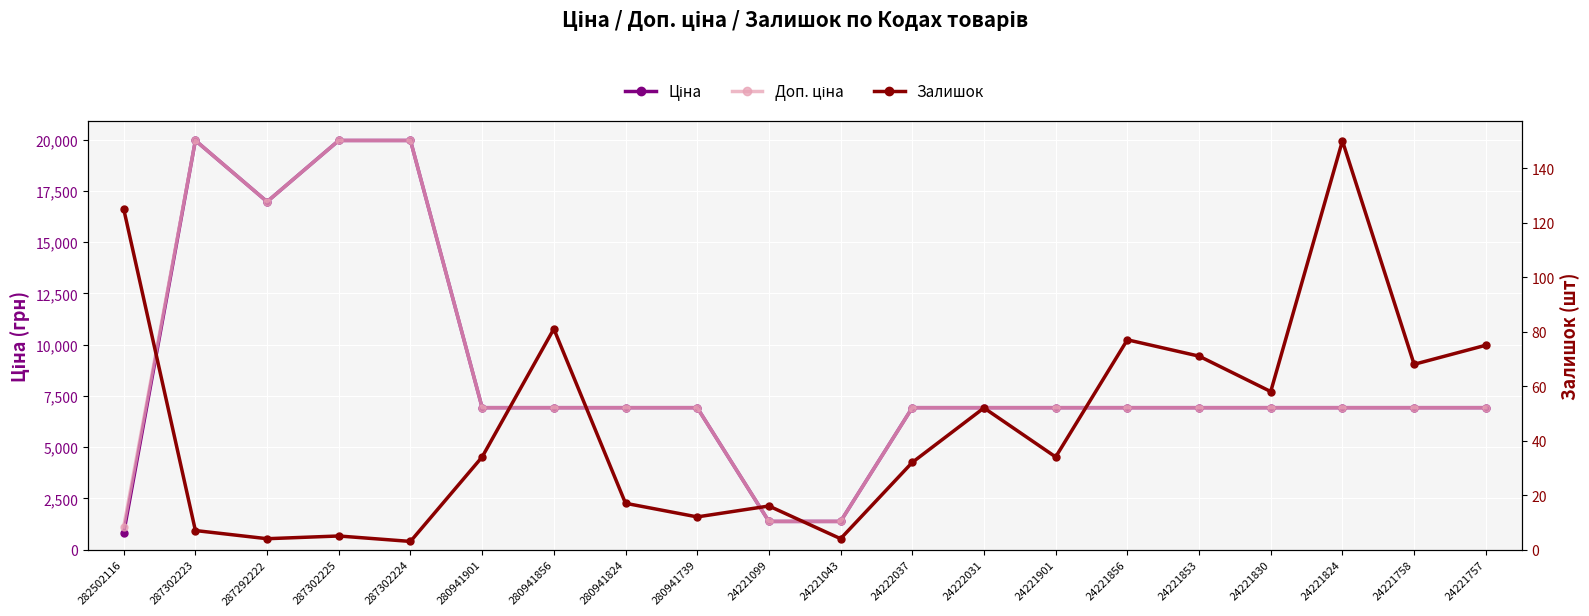

Which label corresponds to the smallest value in the chart?

287302224